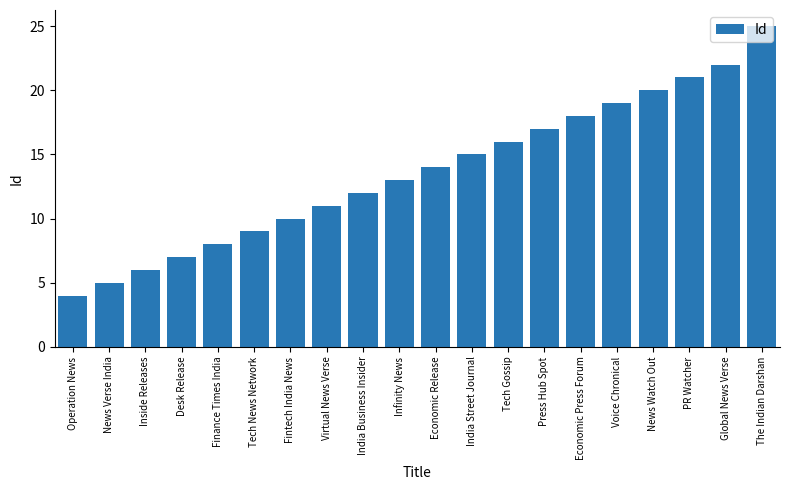

Does the chart contain stacked bars?

No